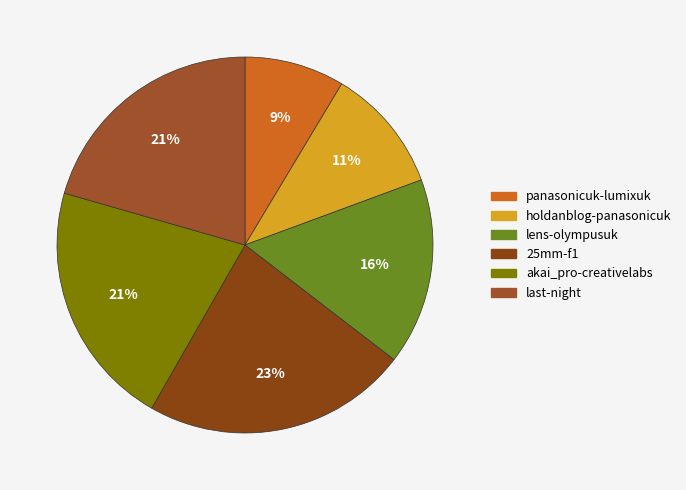

To the nearest percent, what is the difference between the largest and smallest slice percentages?

14%